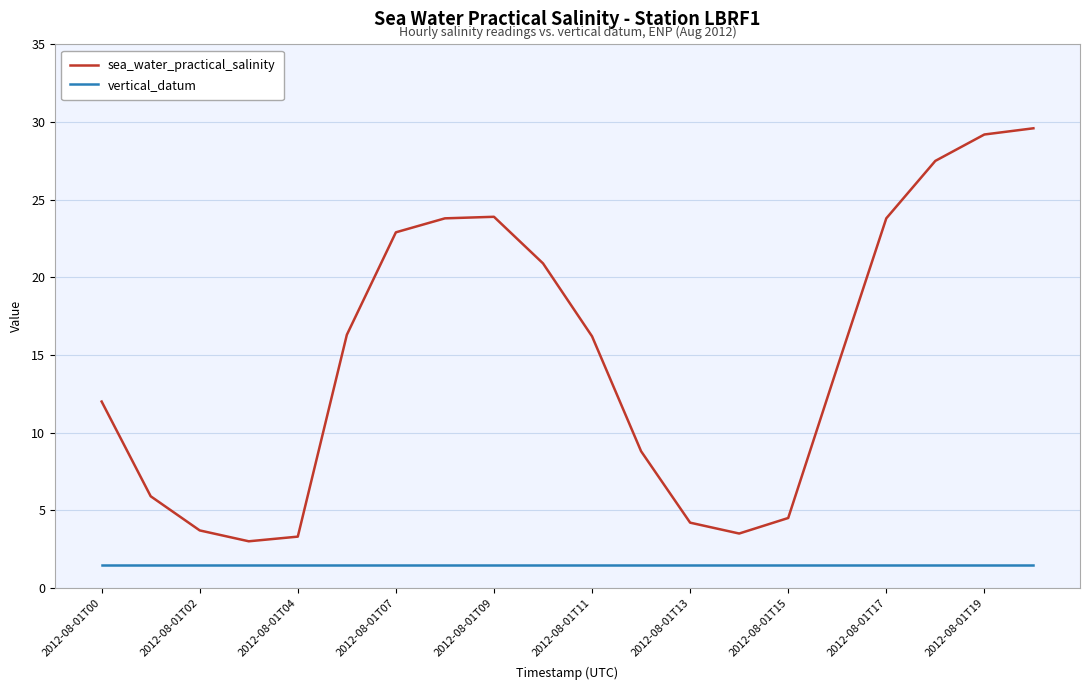

Which series has the largest total across all categories?

sea_water_practical_salinity